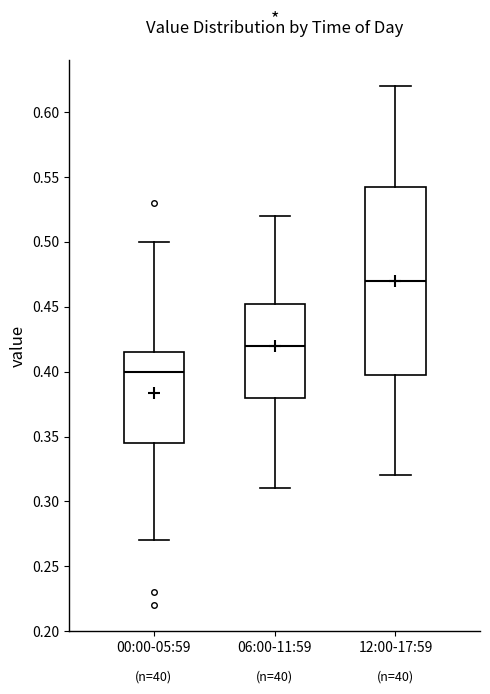

Reading left to right, read every box against the y-axis: the position of its median line, the range the box covers, and the ends of its whiskers. The values are not printed on the chart, so give them approximately, as read against the axis.

00:00-05:59: median 0.400, box 0.345 to 0.415, whiskers 0.270 to 0.500
06:00-11:59: median 0.420, box 0.380 to 0.455, whiskers 0.310 to 0.520
12:00-17:59: median 0.470, box 0.400 to 0.545, whiskers 0.320 to 0.620